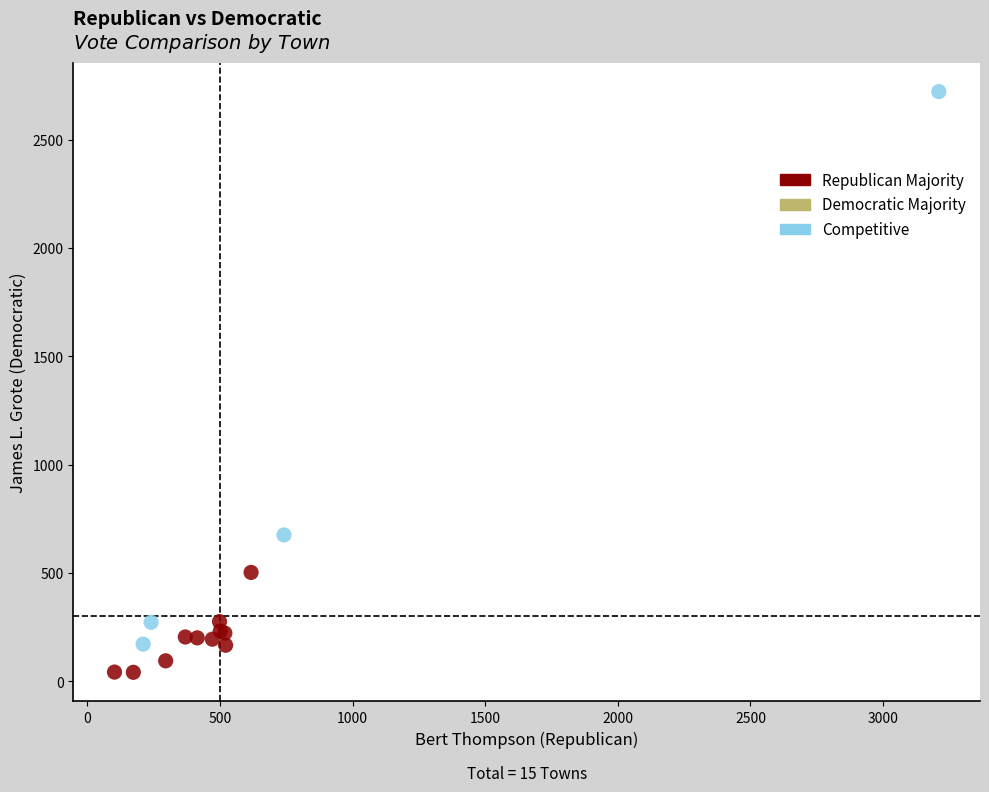

Which series has the largest Y range (max minus min)?

Competitive